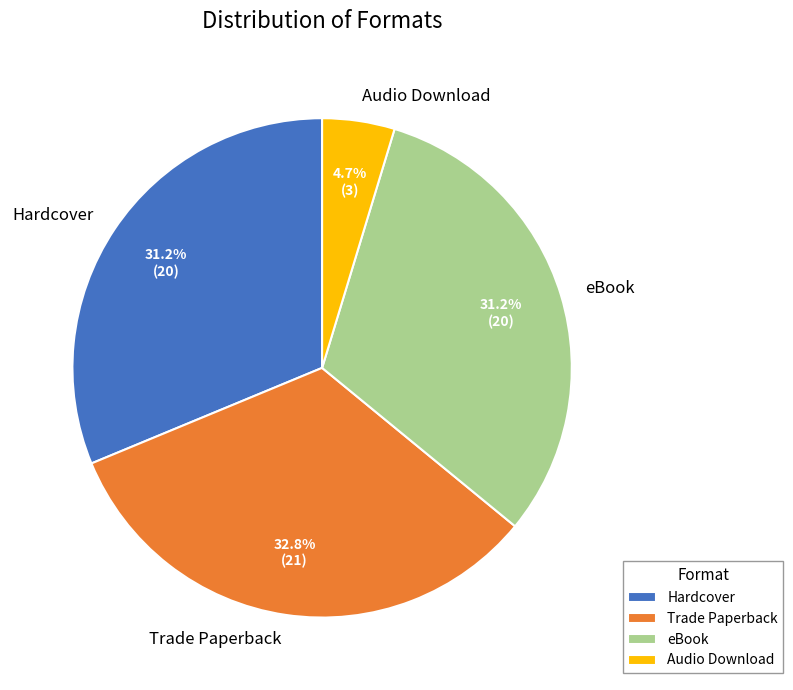

Is it true that Hardcover is 31% of the pie?

True